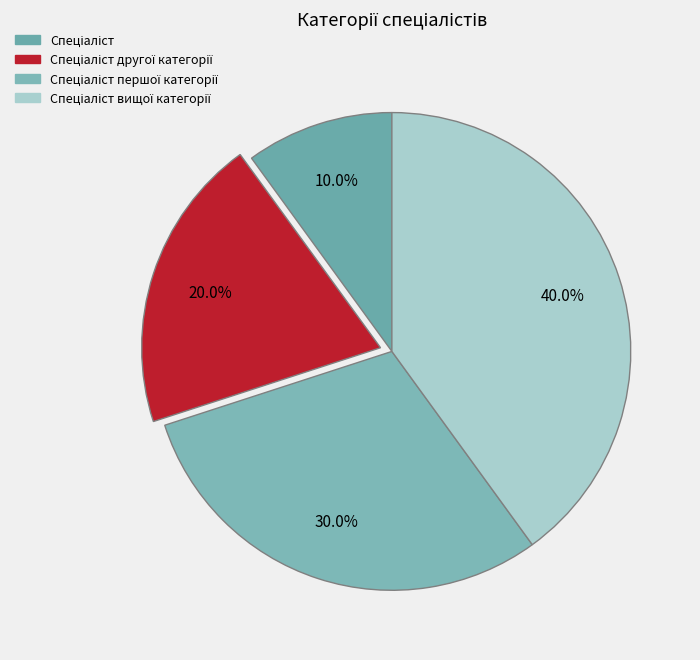

What percentage is the Спеціаліст другої категорії slice, to the nearest percent?

20%